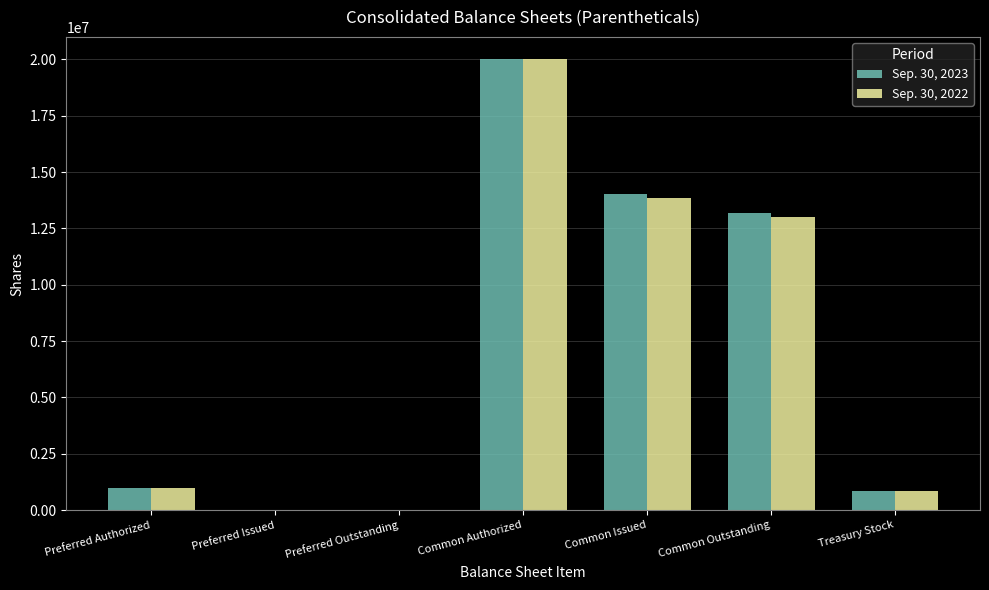

Count the number of categories in the chart.

7